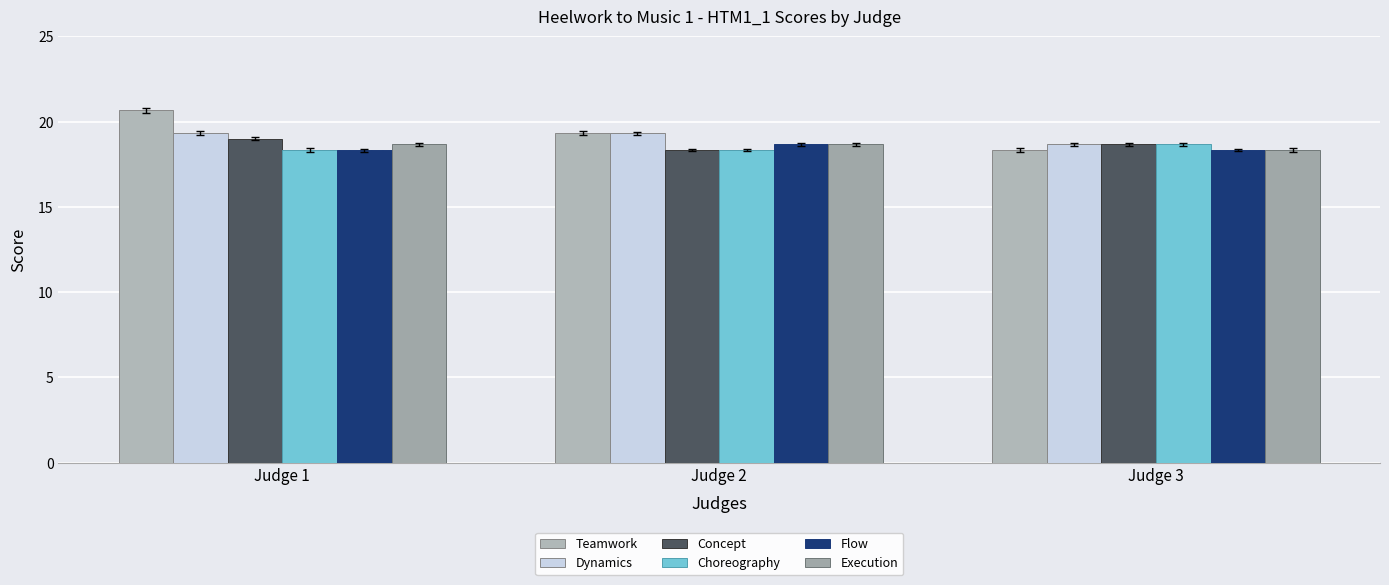

Count the number of categories in the chart.

3